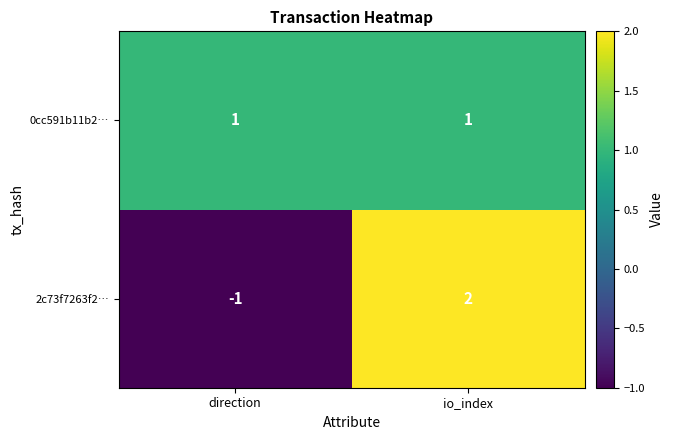

Which series has the largest total across all categories?

0cc591b11b2…